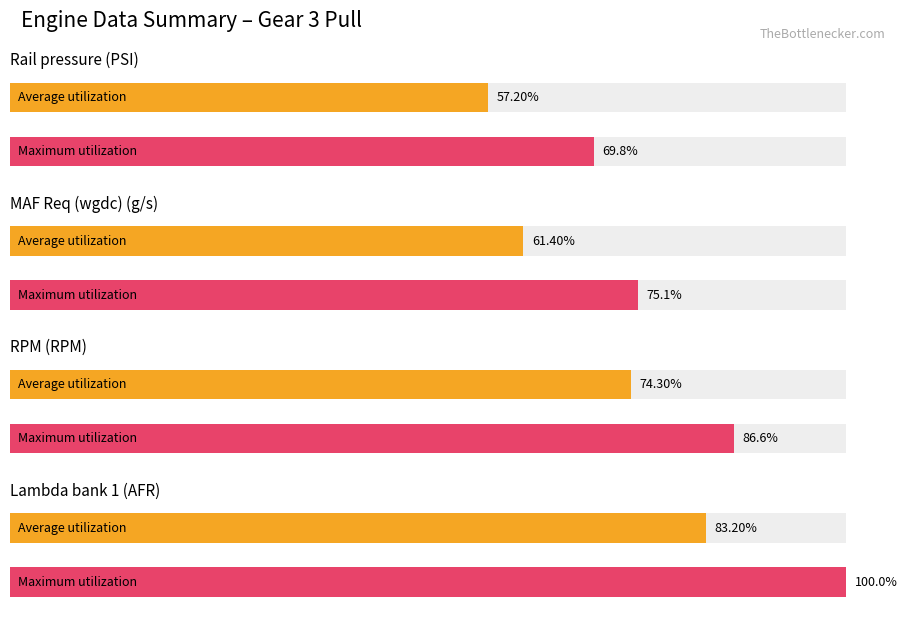

Is it true that Lambda bank 1 (AFR) equals 25.3 at MAF Req (wgdc) (g/s)?

False